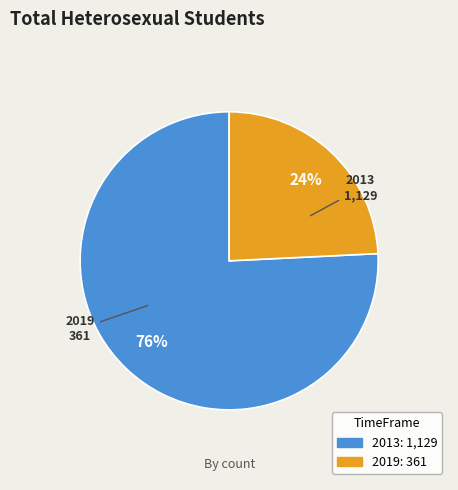

How many segments does this pie chart have?

2